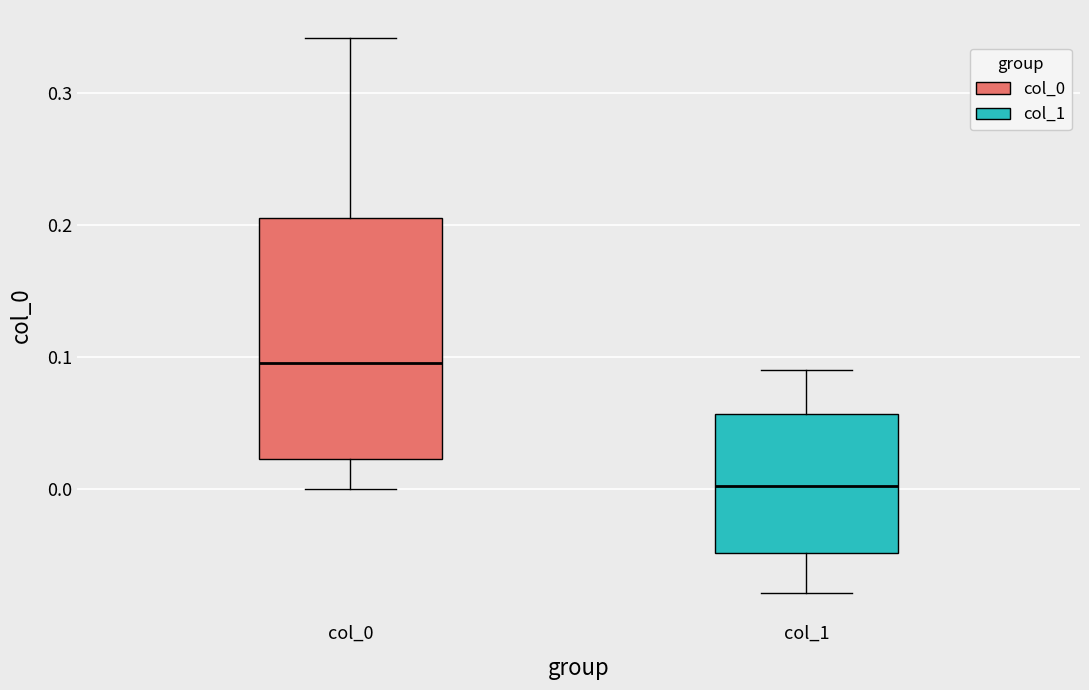

Which box's median line is the lowest?

col_1